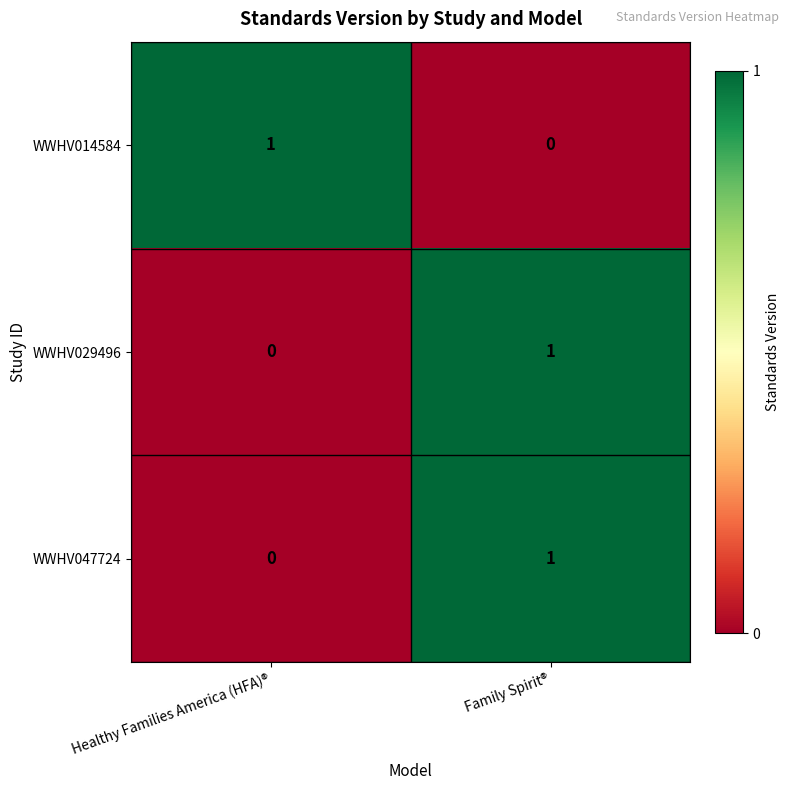

Reading left to right, list all the values displayed in this chart.

WWHV014584: 1	0
WWHV029496: 0	1
WWHV047724: 0	1